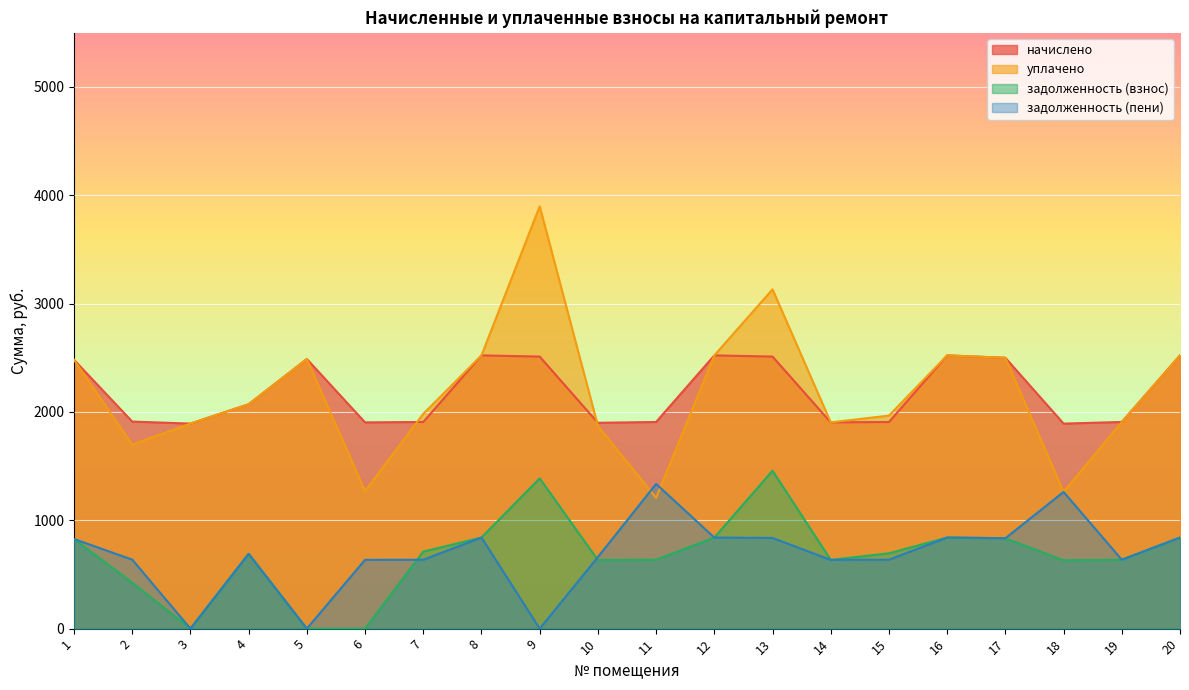

Reading left to right, list all the values displayed in this chart.

начислено: 1=2481.5	2=1911.5	3=1892.8	4=2071.7	5=2489.0	6=1904.0	7=1907.7	8=2522.5	9=2511.3	10=1900.3	11=1907.7	12=2522.5	13=2511.3	14=1904.0	15=1907.7	16=2522.5	17=2500.1	18=1892.8	19=1907.7	20=2522.5
уплачено: 1=2481.5	2=1699.0	3=1892.8	4=2071.7	5=2489.0	6=1269.3	7=1982.9	8=2522.5	9=3898.6	10=1872.4	11=1207.5	12=2522.5	13=3132.0	14=1904.0	15=1966.5	16=2522.5	17=2500.1	18=1261.9	19=1907.7	20=2522.5
задолженность (взнос): 1=827.2	2=424.7	3=0.0	4=690.5	5=0.0	6=0.5	7=711.1	8=840.8	9=1387.2	10=633.4	11=635.9	12=840.8	13=1457.8	14=634.7	15=695.3	16=840.8	17=834.7	18=630.9	19=635.9	20=840.8
задолженность (пени): 1=827.2	2=637.1	3=0.0	4=690.5	5=0.0	6=635.1	7=635.9	8=840.8	9=0.0	10=661.2	11=1336.1	12=840.8	13=837.1	14=634.7	15=636.4	16=840.8	17=834.7	18=1261.9	19=635.9	20=840.8